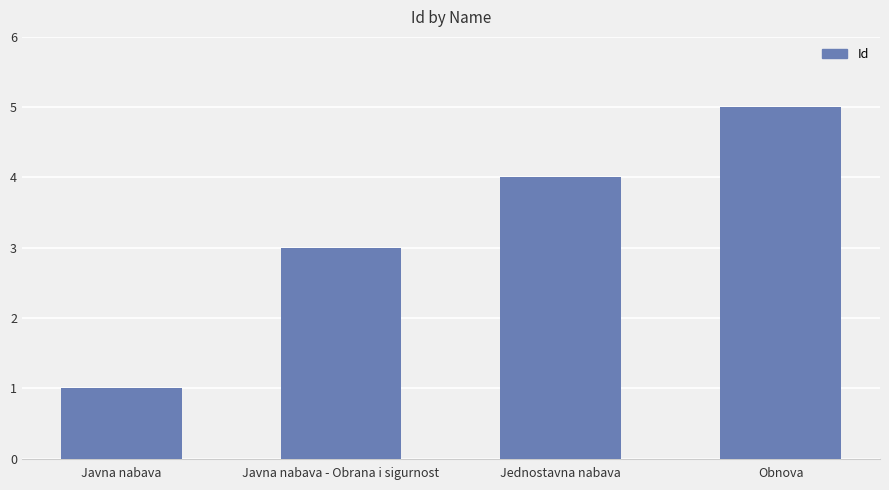

How many data points are less than 4?

2